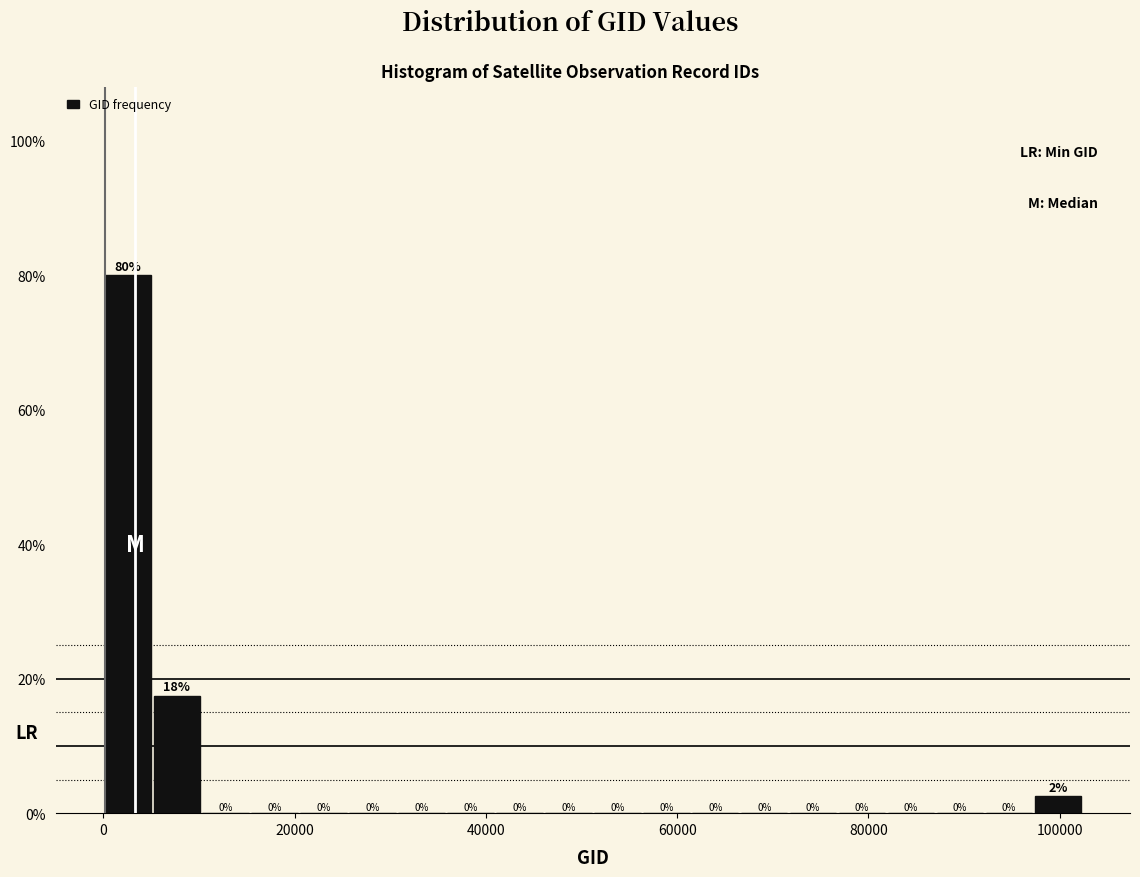

Read against the x-axis, roughly where is the centre of the tallest bar?

2000